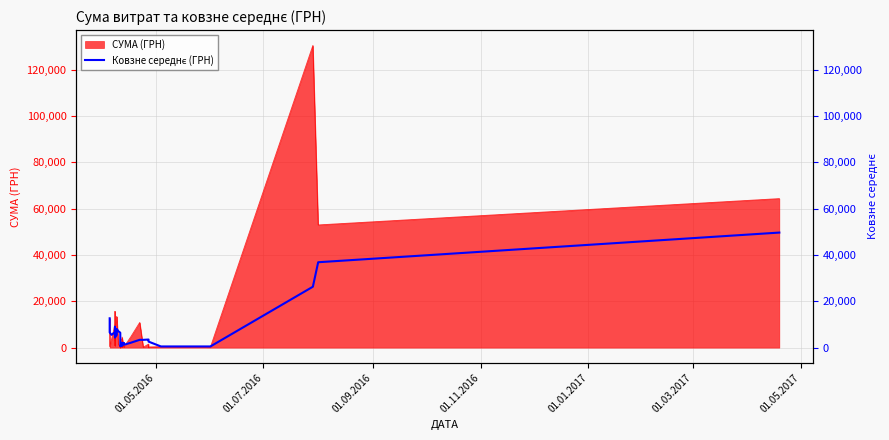

What is the average value?

6842.9